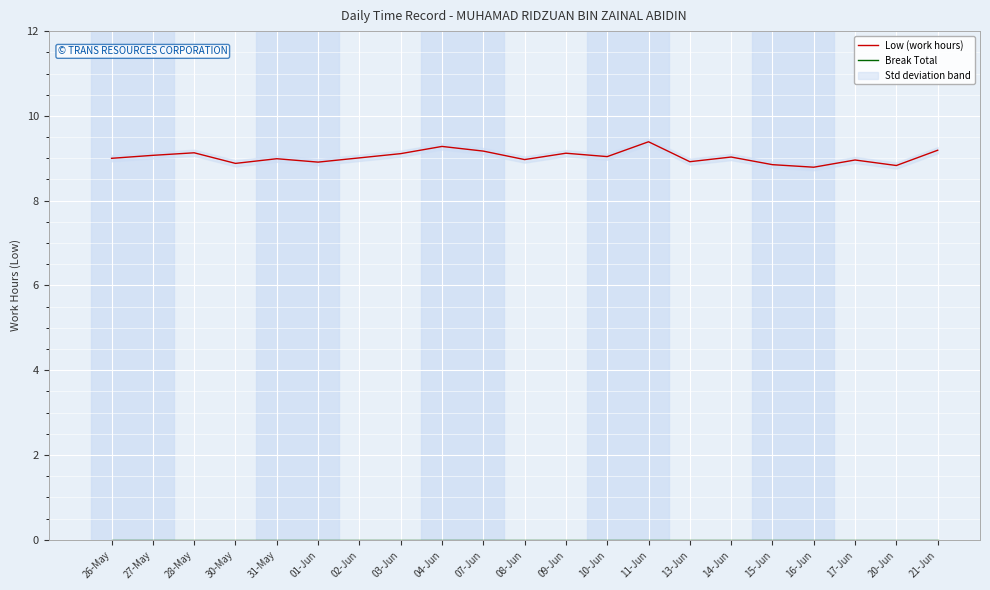

The value of Low (work hours) at 28-May is 9.1. True or false?

True